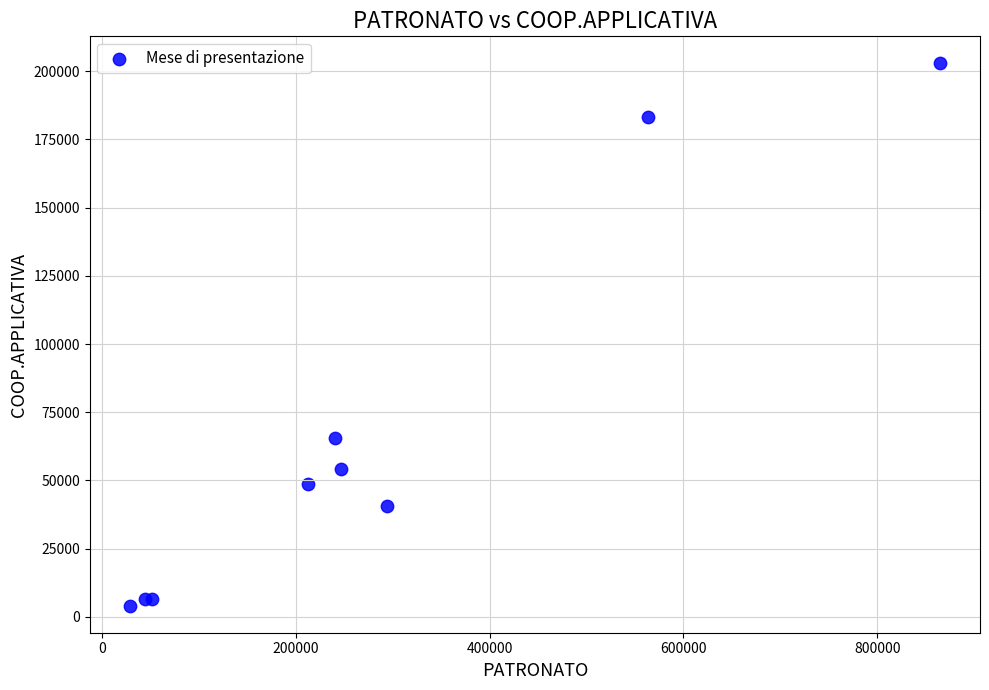

What Y value in the scatter plot is closest to 103475?

65489